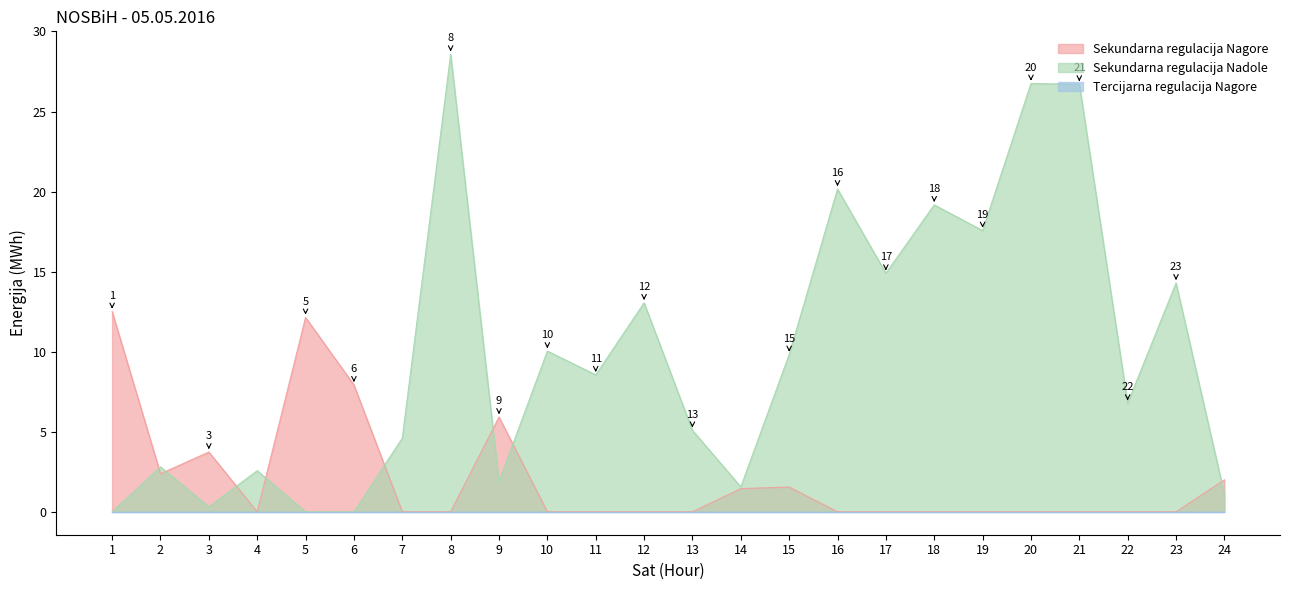

True or false: Sekundarna regulacija Nagore has a value of 7.9 at 6.

True